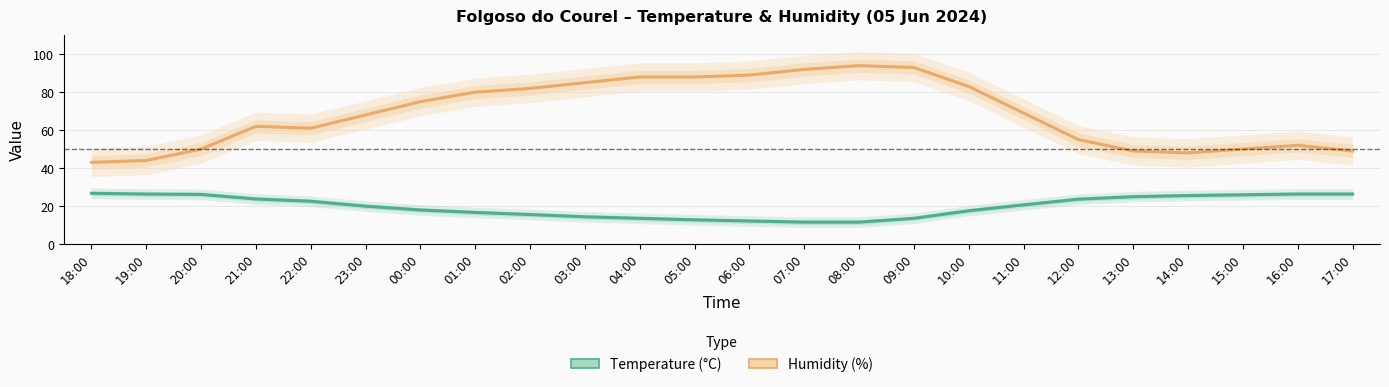

What is the label of the 11th point from the left?

04:00